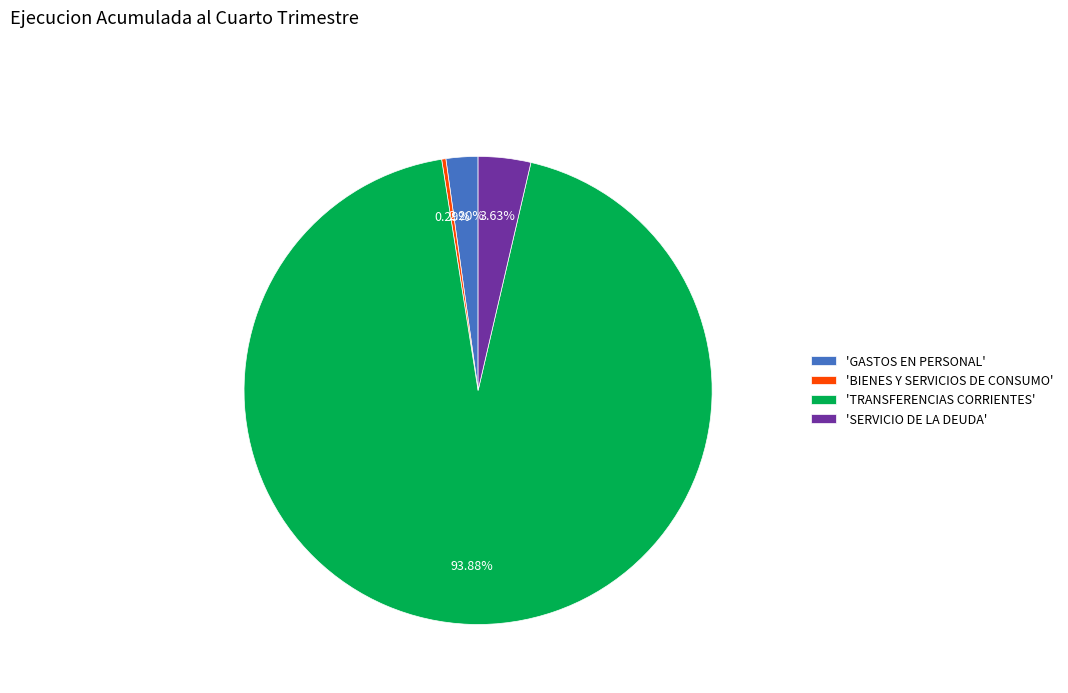

Which category has the biggest portion of the pie?

'TRANSFERENCIAS CORRIENTES'